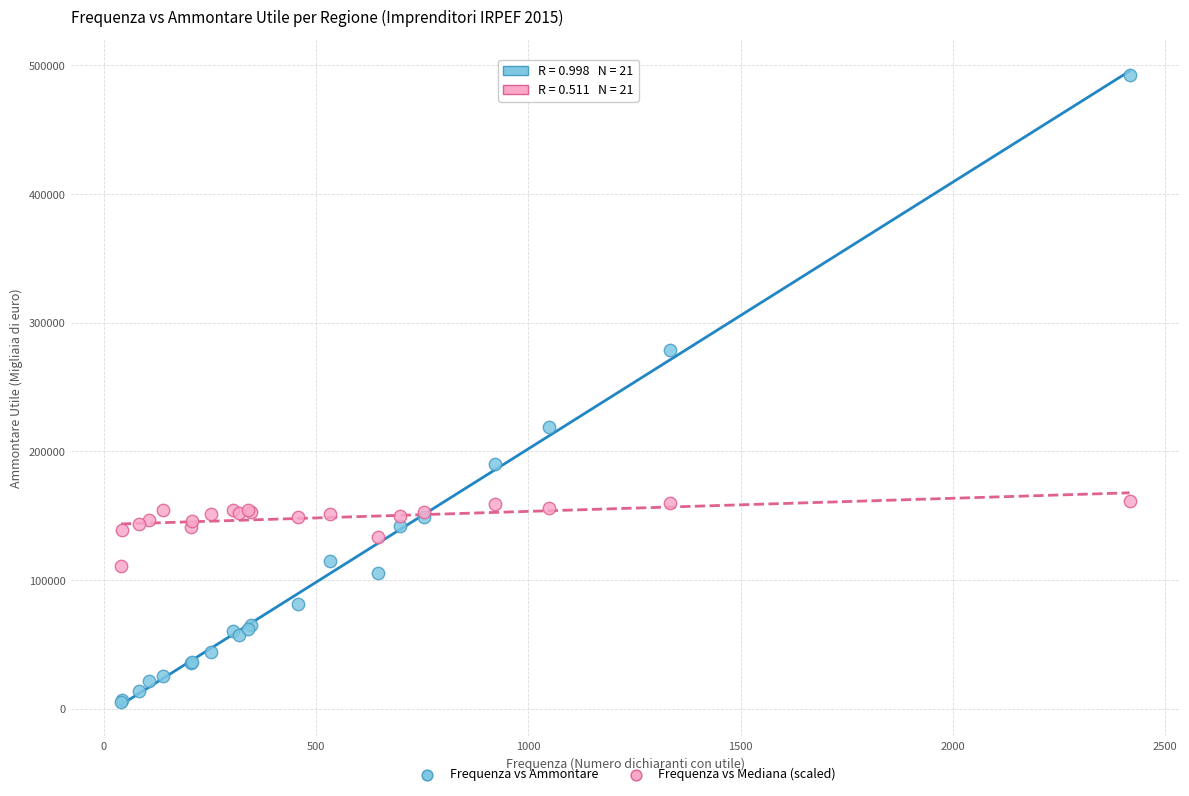

Which series has the largest Y range (max minus min)?

Frequenza vs Ammontare